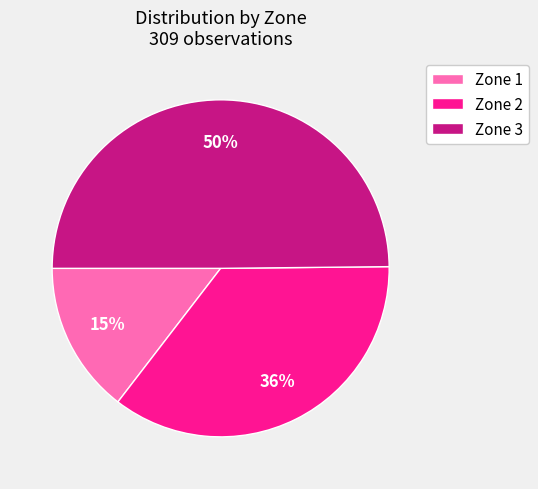

Which slice is the smallest?

Zone 1